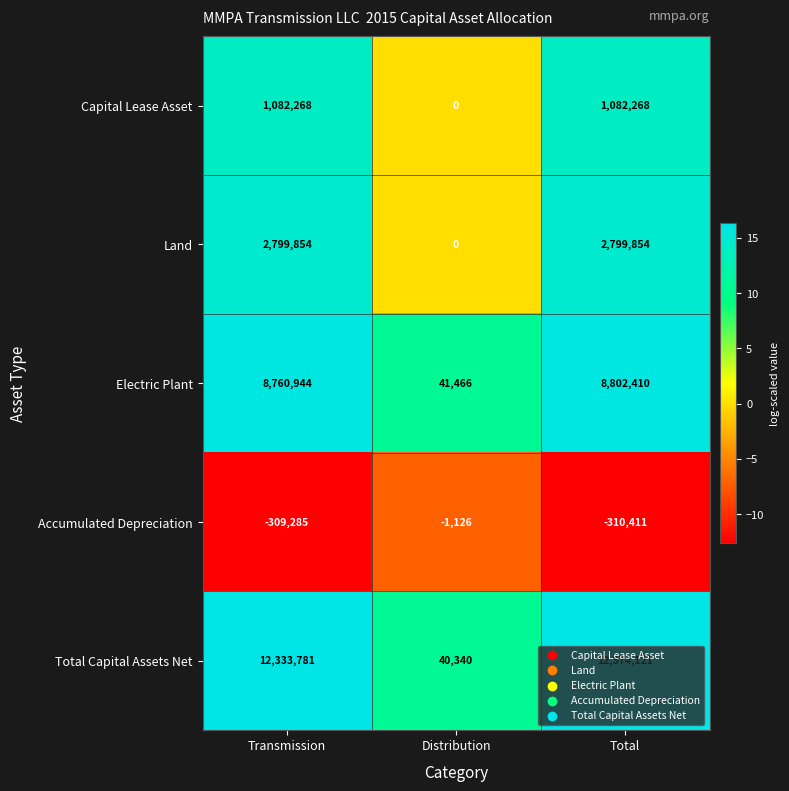

At Total, list the series in order from smallest to largest.

Accumulated Depreciation, Capital Lease Asset, Land, Electric Plant, Total Capital Assets Net